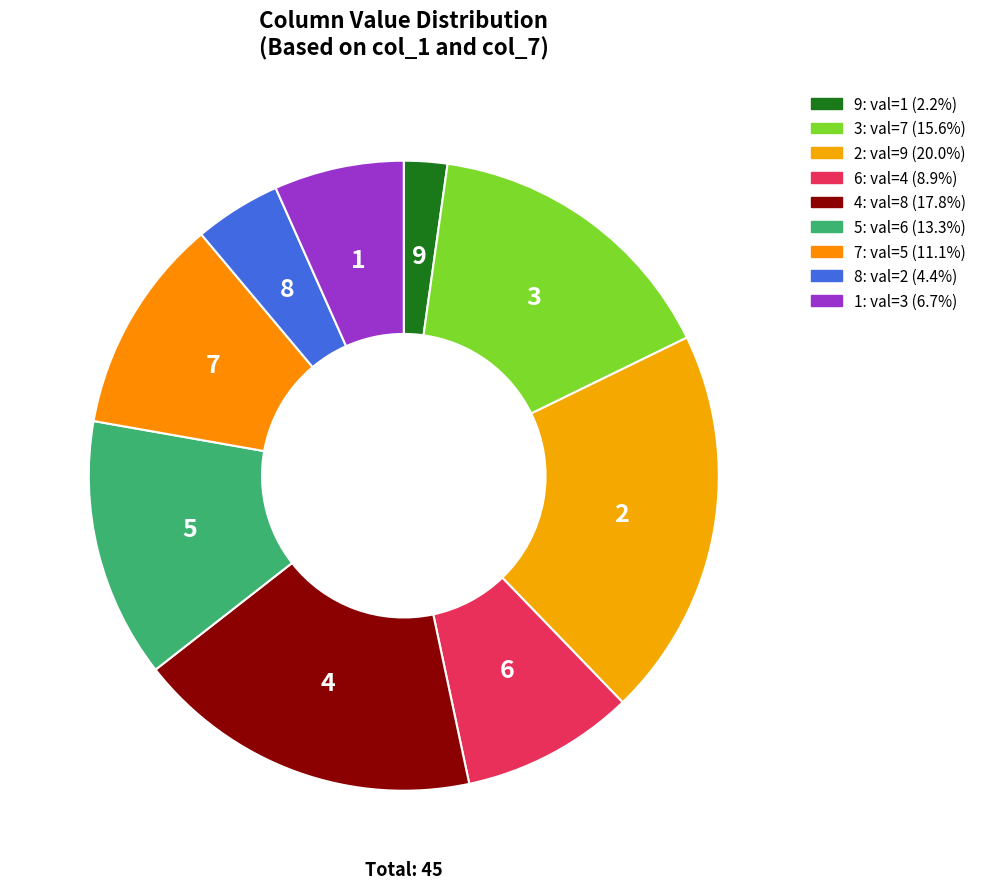

Rank the categories by value from highest to lowest.

2, 4, 3, 5, 7, 6, 1, 8, 9